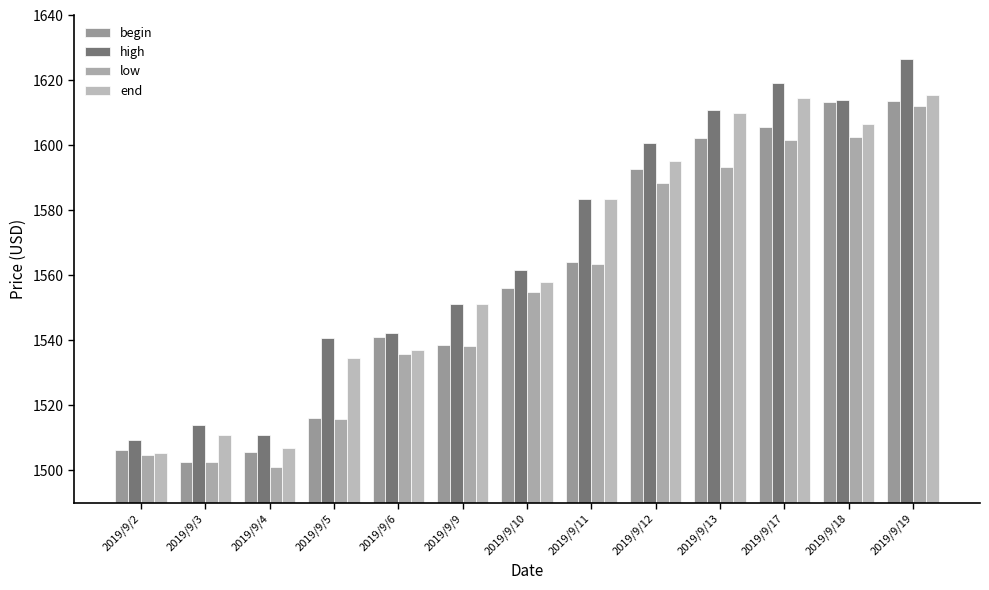

Is the value of end at 2019/9/12 greater than the value of high at 2019/9/3?

Yes